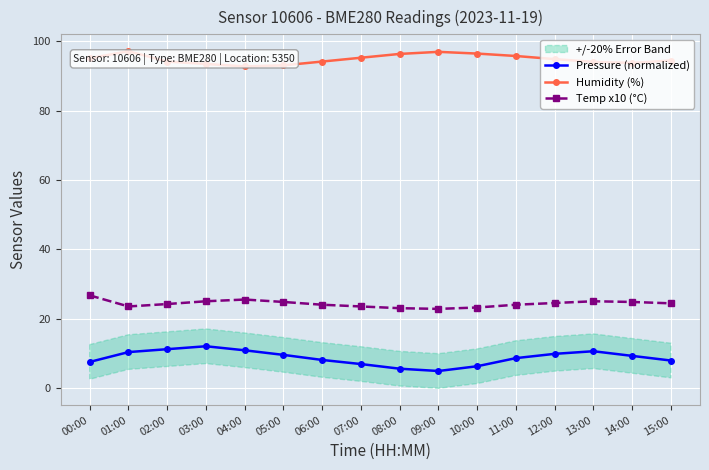

What position from the left is 12:00?

13